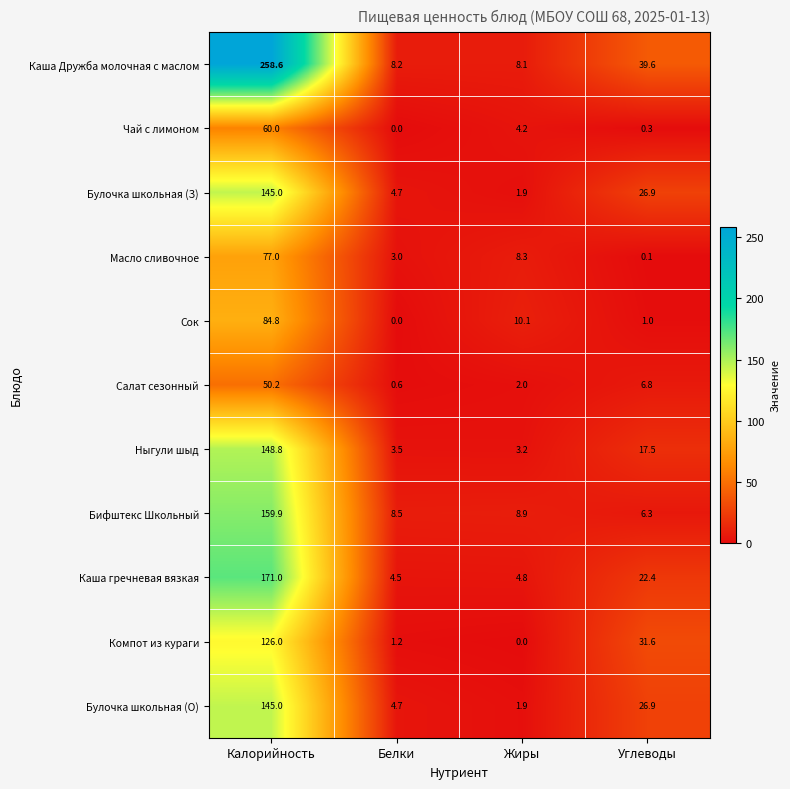

At which label does Салат сезонный first exceed 6?

Калорийность